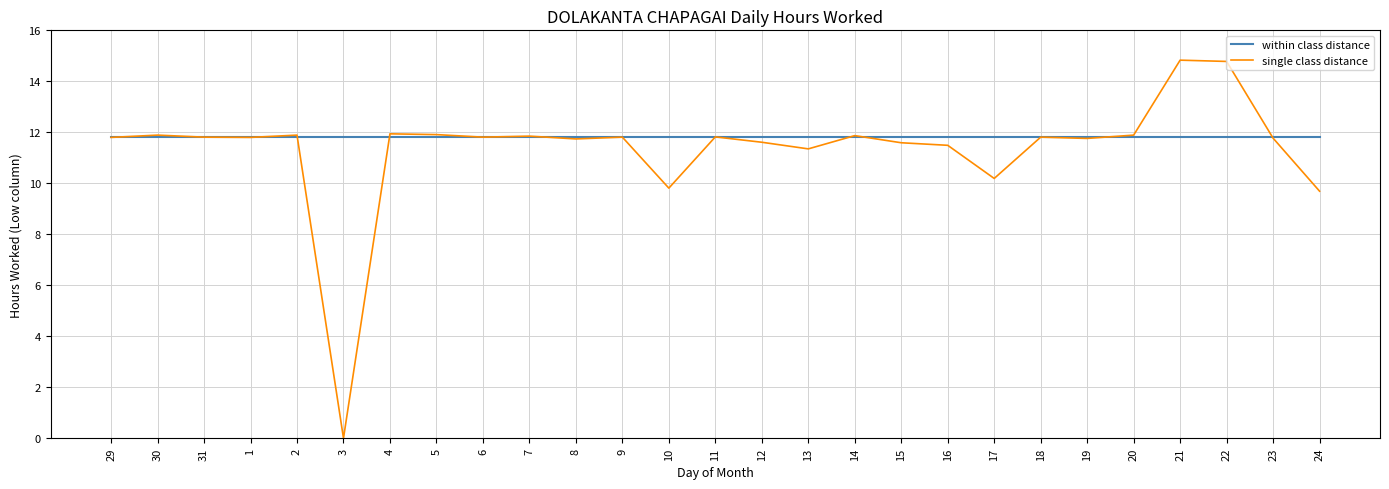

How many lines are shown in the chart?

2